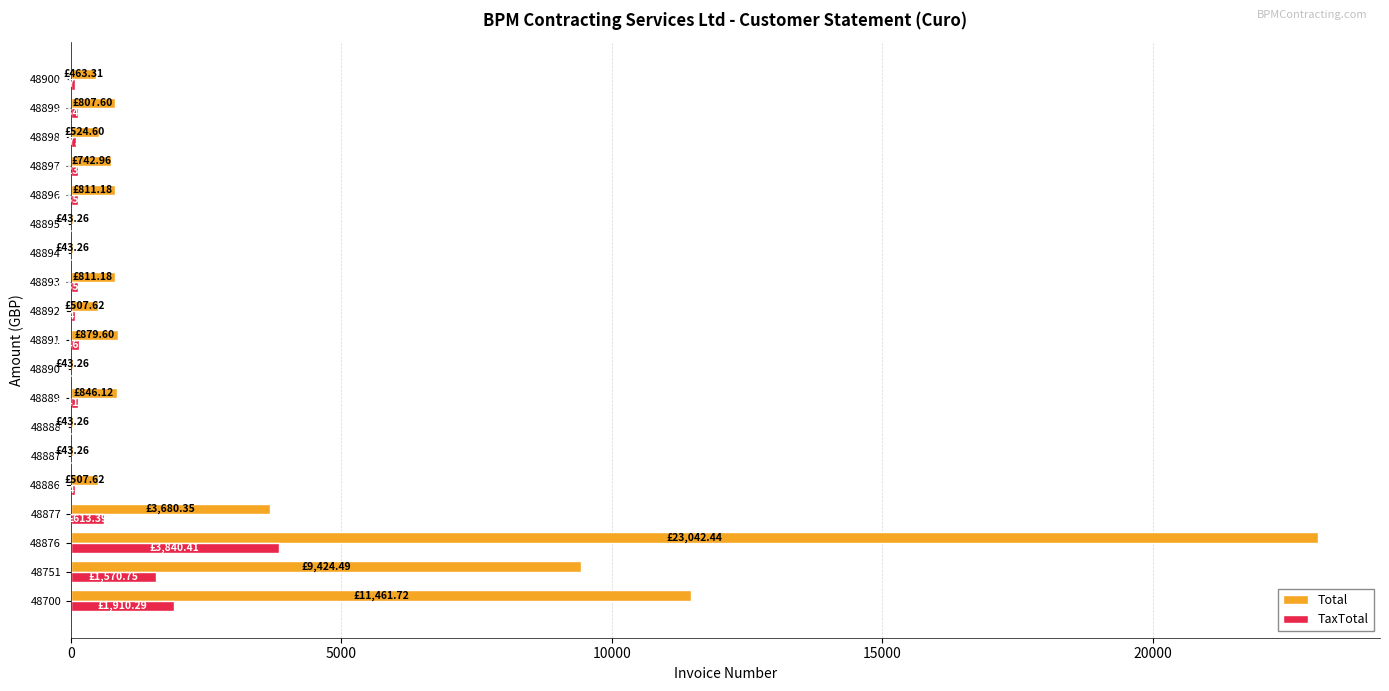

Which series has the largest total across all categories?

Total